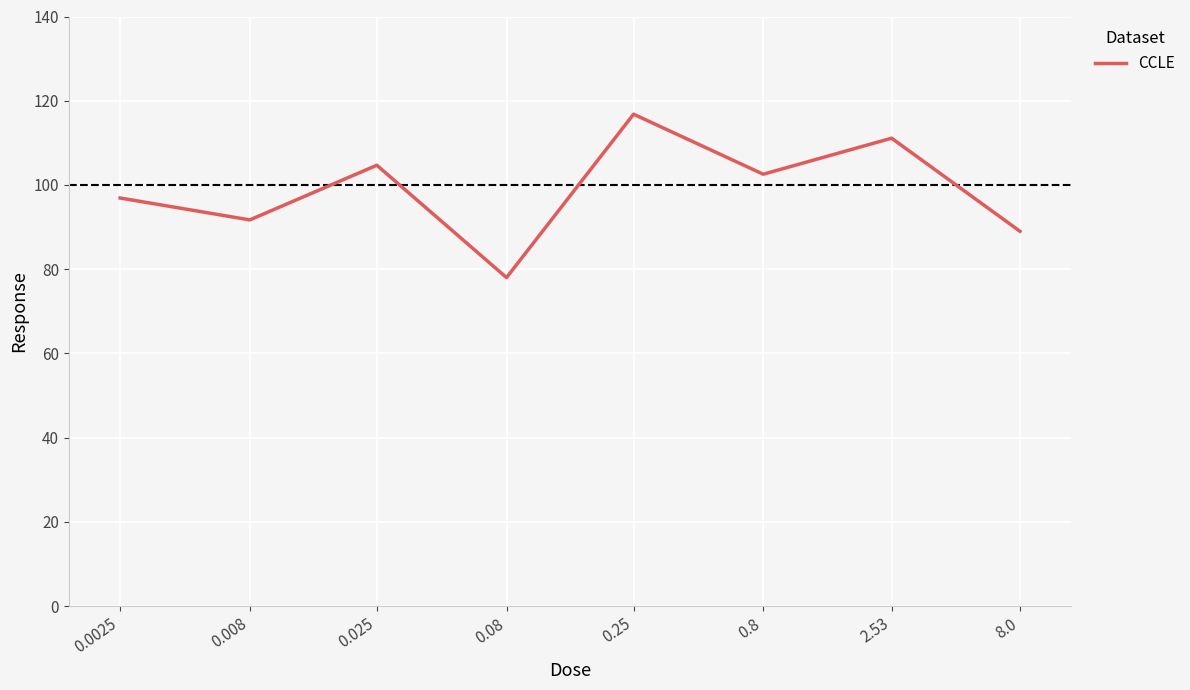

What position from the left is 0.025?

3